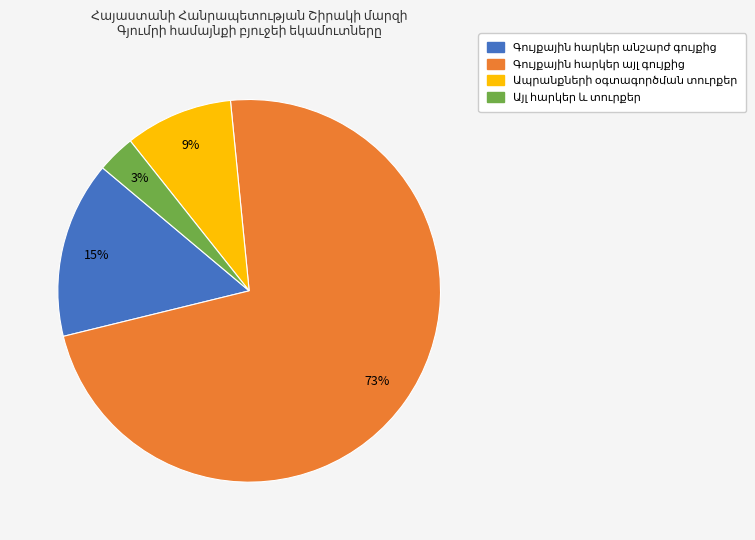

To the nearest percent, what is the difference between the largest and smallest slice percentages?

70%